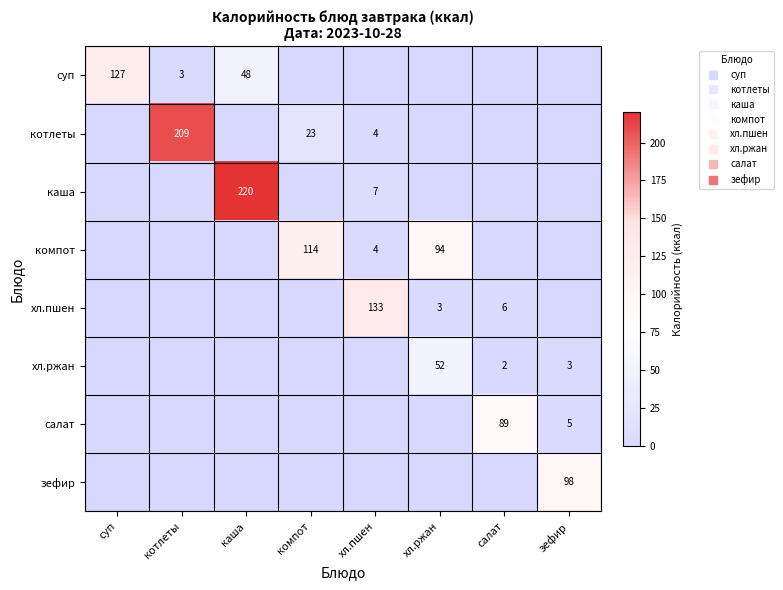

Where is салат nearest to the value 44?

зефир